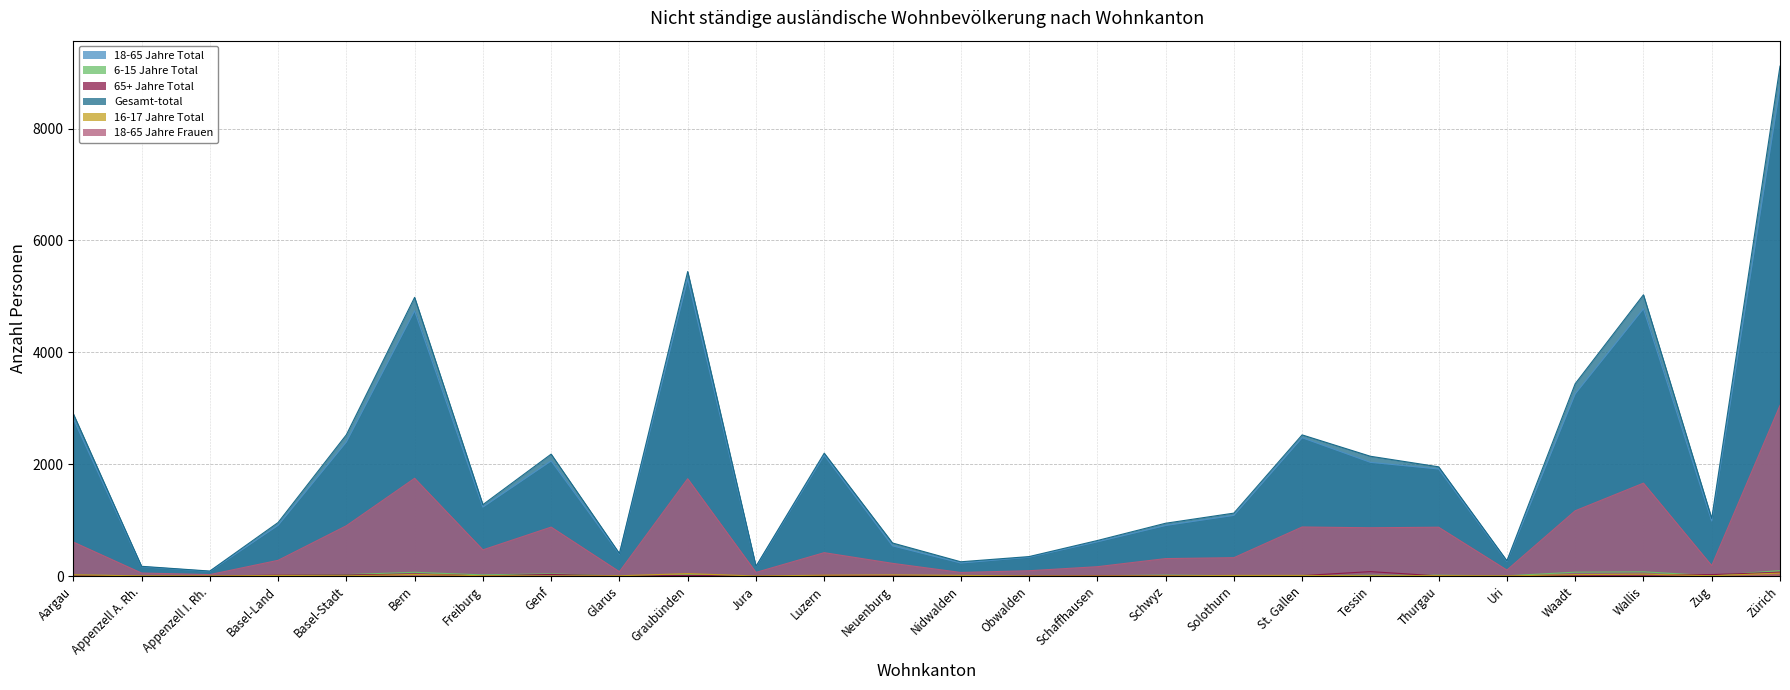

Where is the first local maximum for 6-15 Jahre Total?

Bern